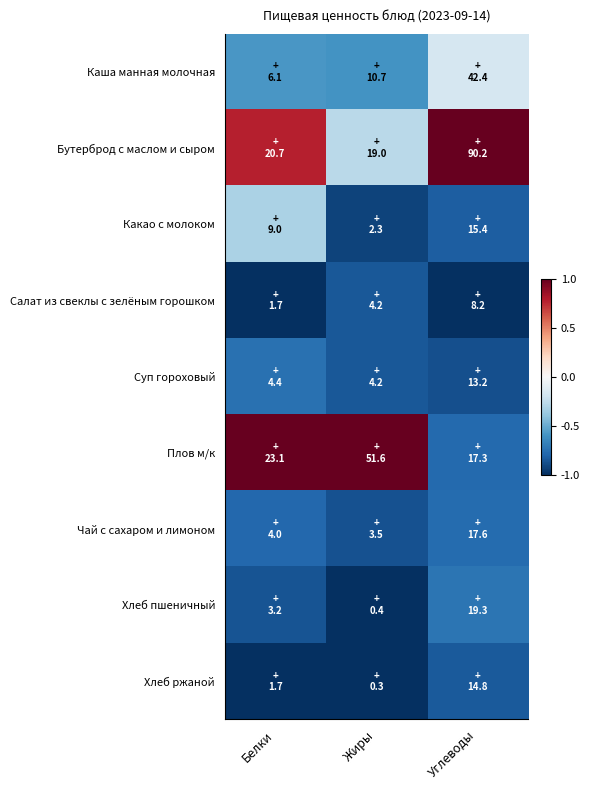

At how many categories does at least one series exceed 0?

3